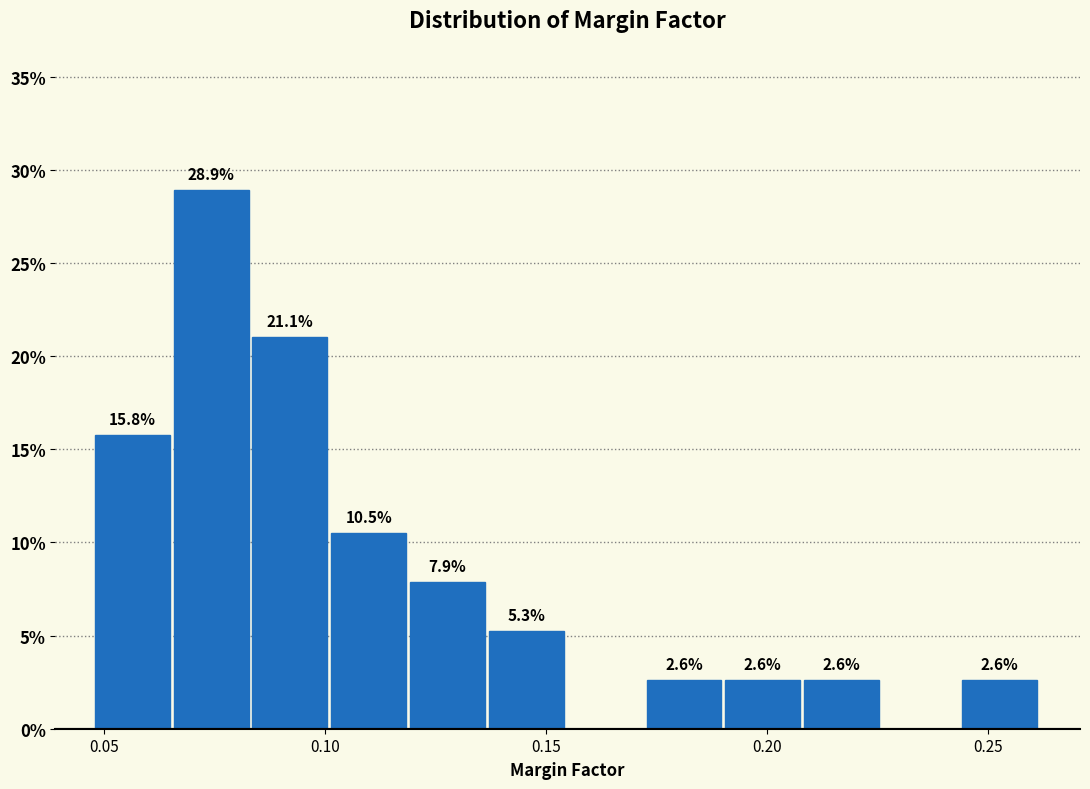

Around what value on the x-axis is the tallest bar? Give the approximate position of its centre, as read against the axis.

0.075